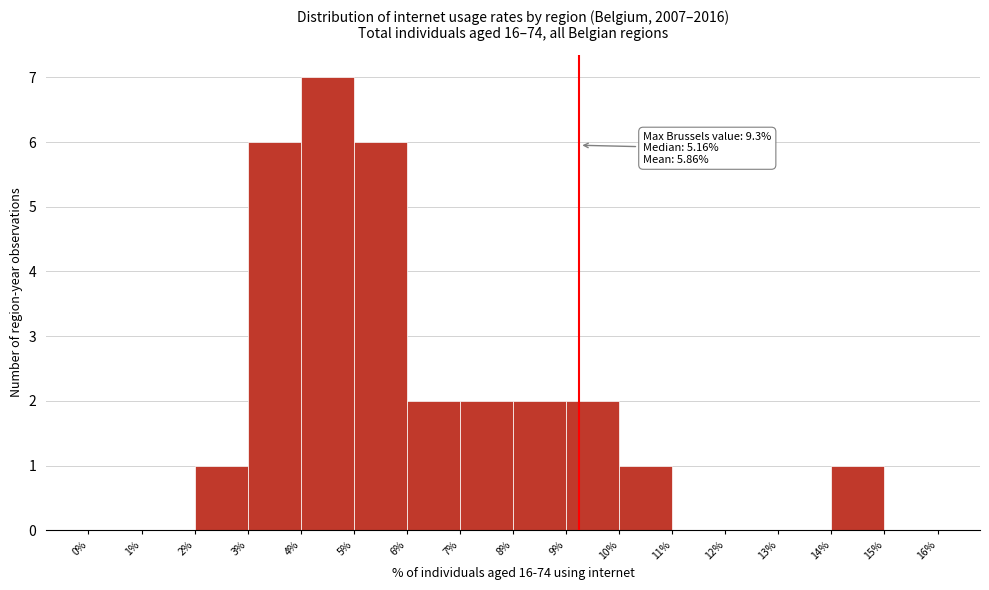

Which range on the x-axis has the tallest bar?

4% to 5%